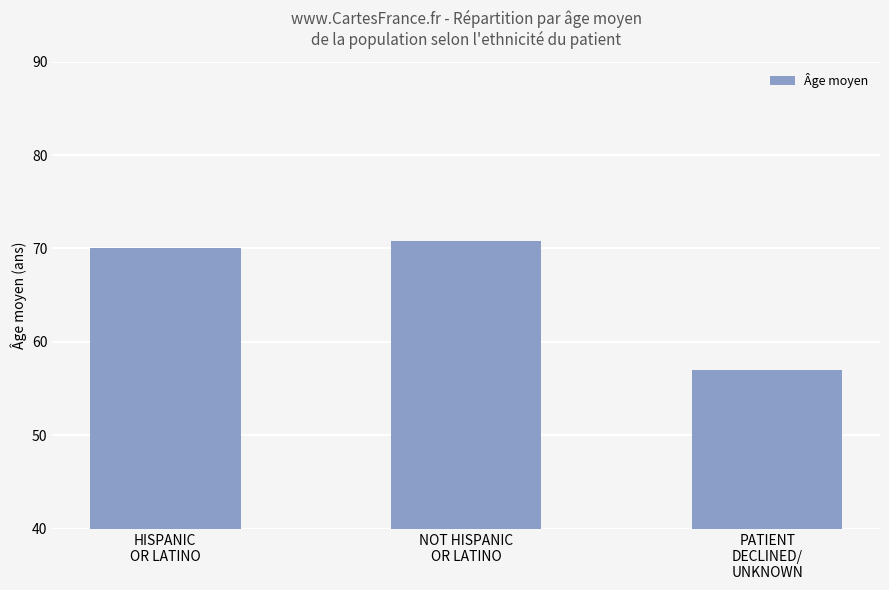

Reading right to left, extract all data points from this chart.

PATIENT
DECLINED/
UNKNOWN=57.0	NOT HISPANIC
OR LATINO=70.8	HISPANIC
OR LATINO=70.0